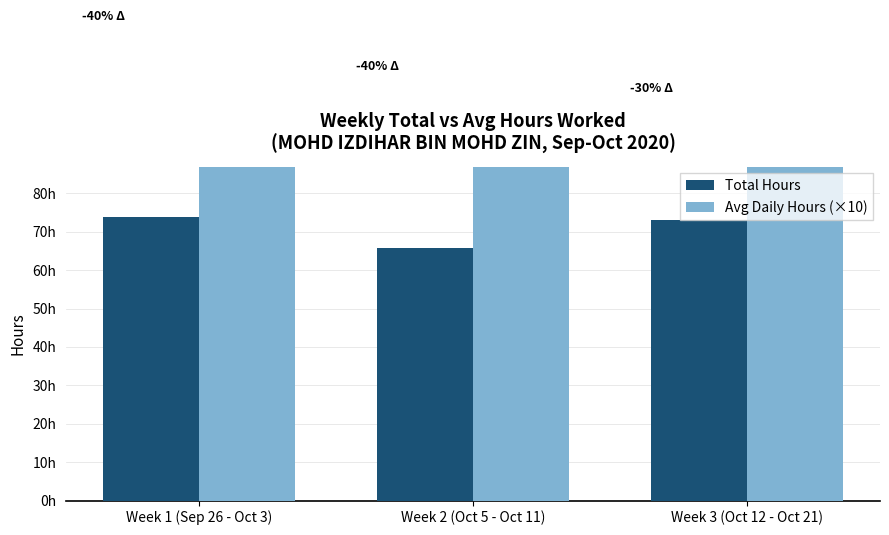

What is the average value of the Total Hours series?

70.9